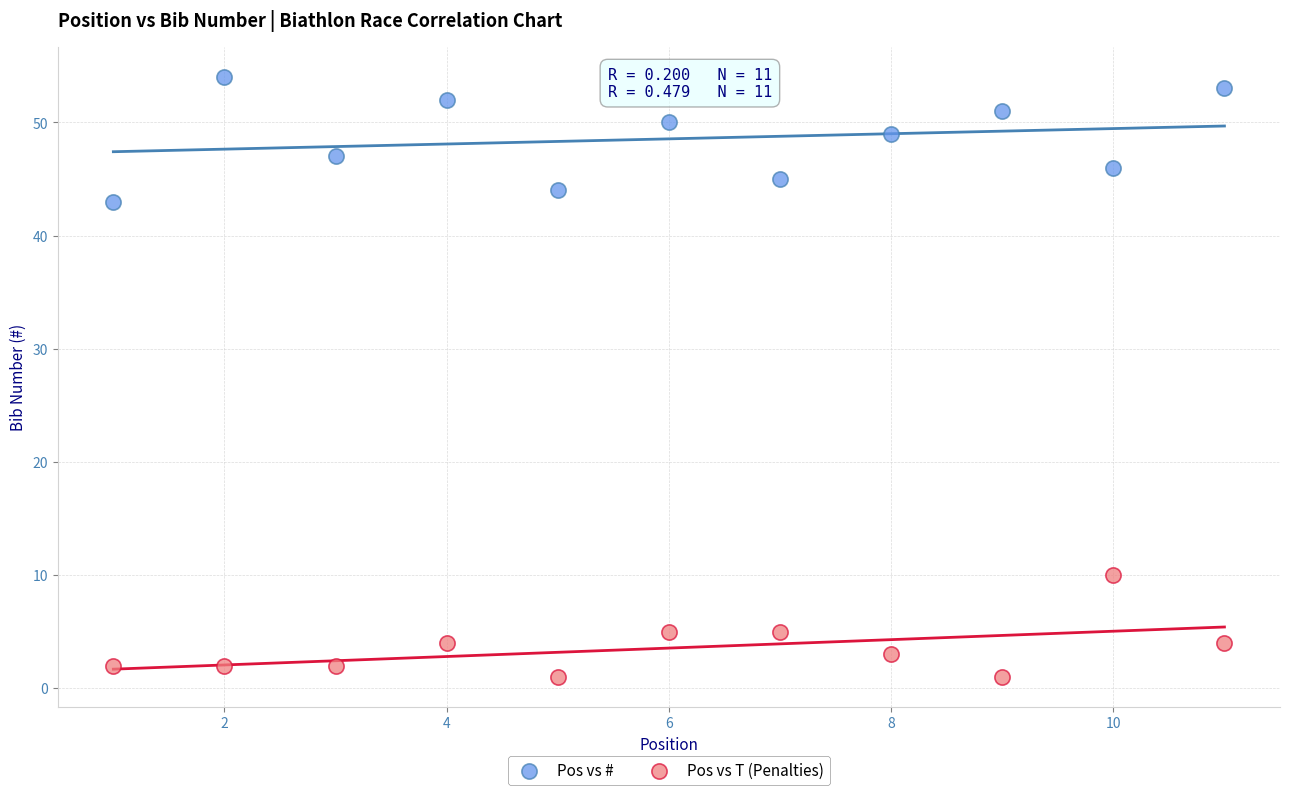

Which series contains the highest Y value?

Pos vs #